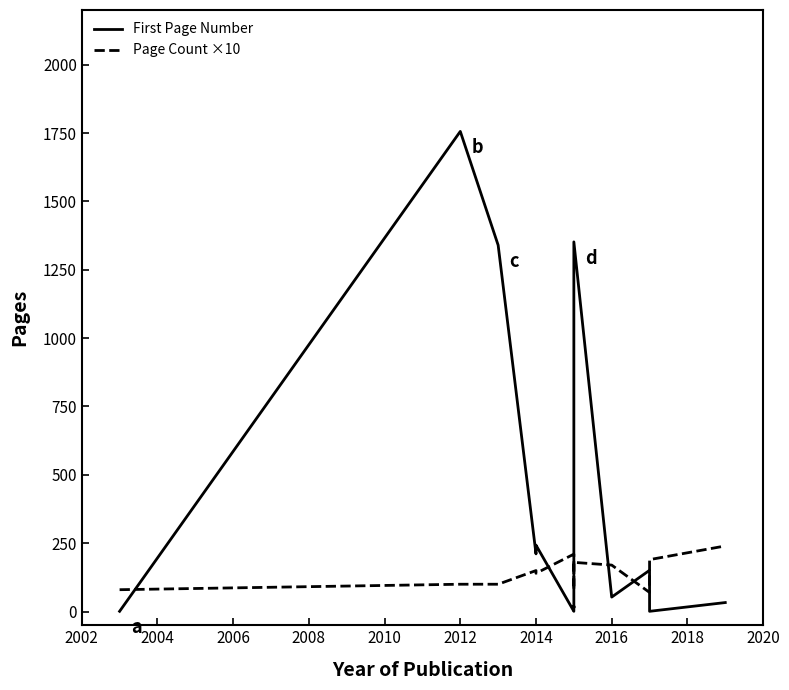

The value of Page Count ×10 at 2016 is 170. True or false?

True